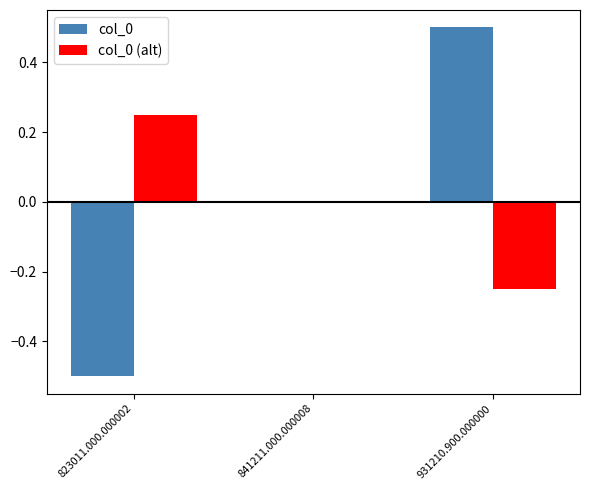

Is the value of col_0 at 823011.000.000002 greater than the value of col_0 (alt) at 931210.900.000000?

No